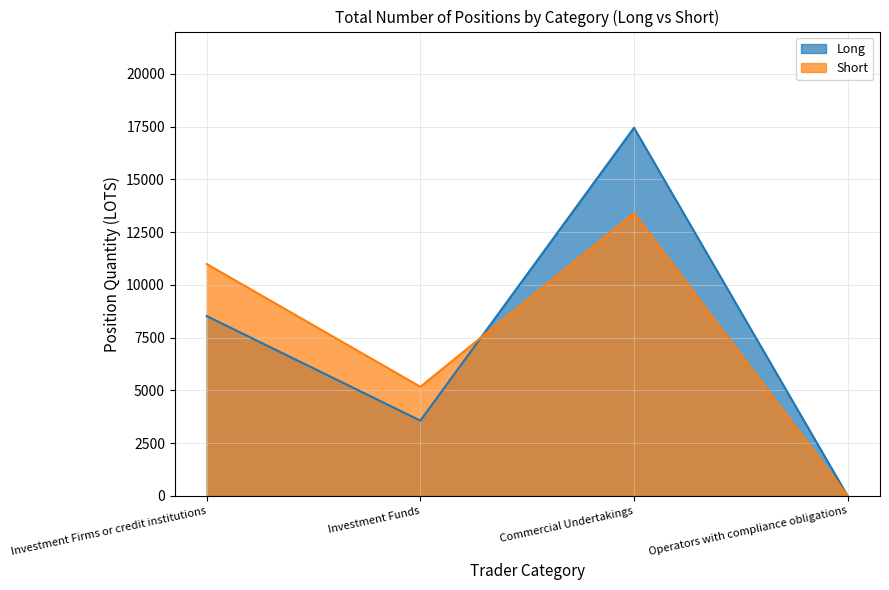

How many times do Long and Short cross each other?

1